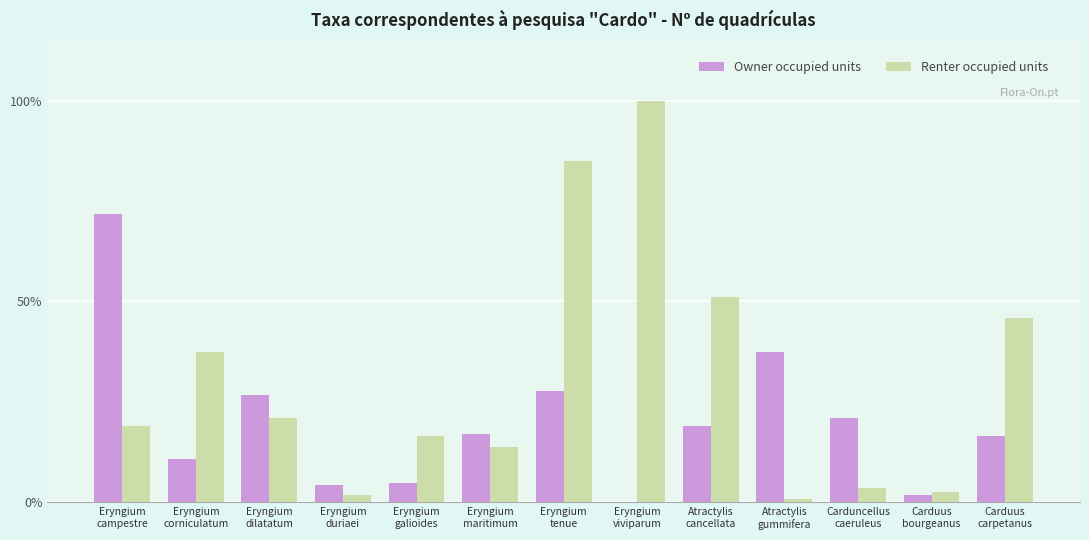

What is the highest value of the Renter occupied units series?

100.0